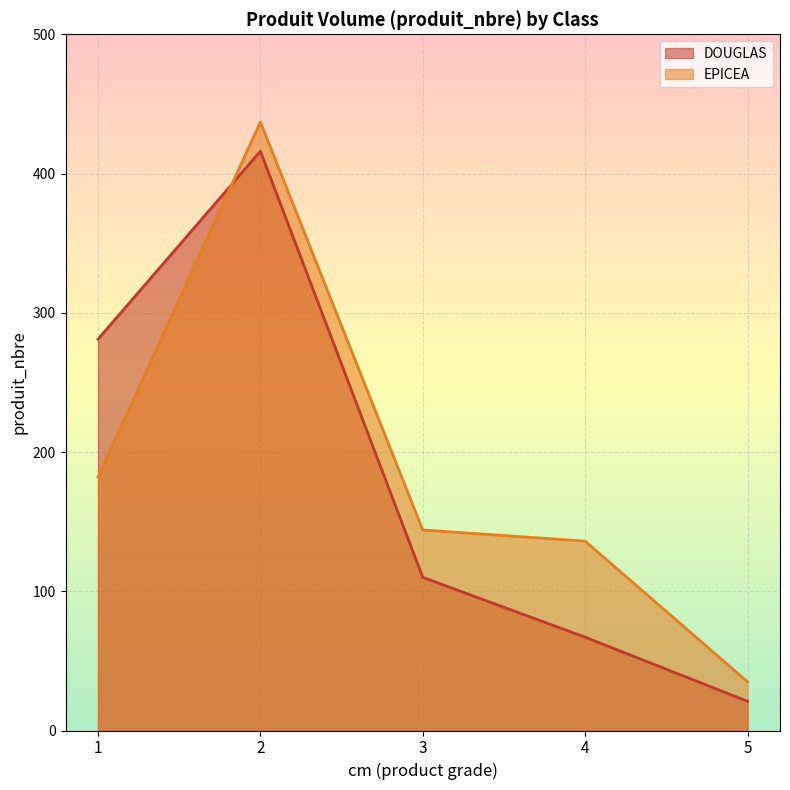

Reading left to right, list all the values displayed in this chart.

DOUGLAS: 281	416	110	67	21
EPICEA: 182	437	144	136	35